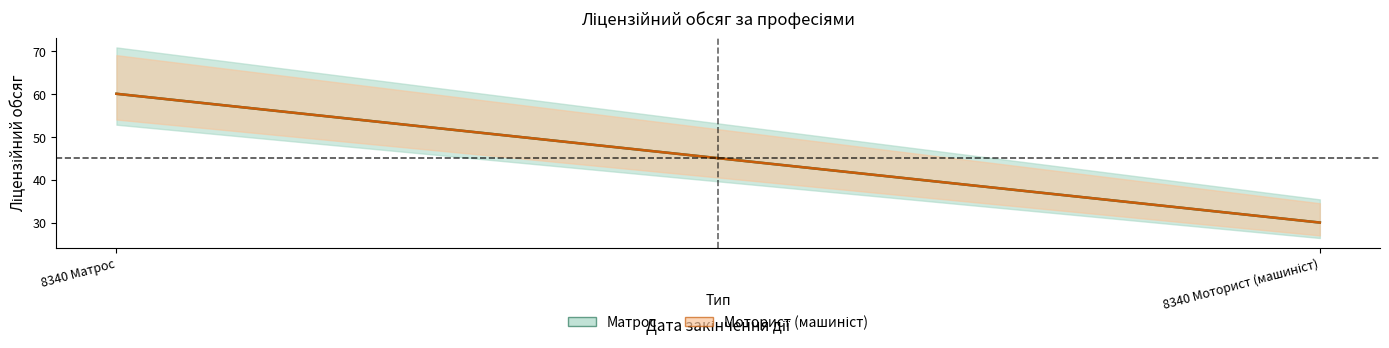

What is the average value of the Матрос series?

45